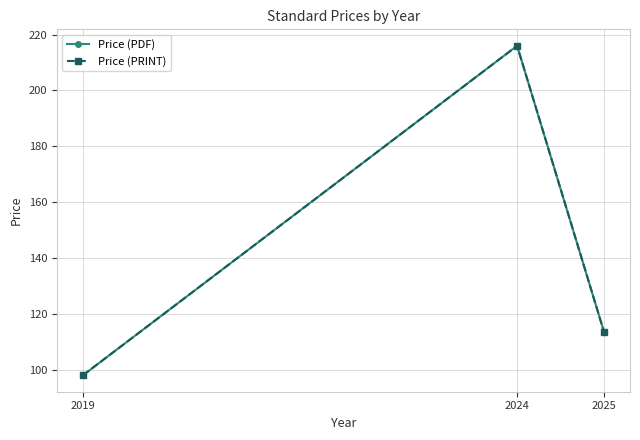

Rank the categories by Price (PRINT) value from highest to lowest.

2024, 2025, 2019